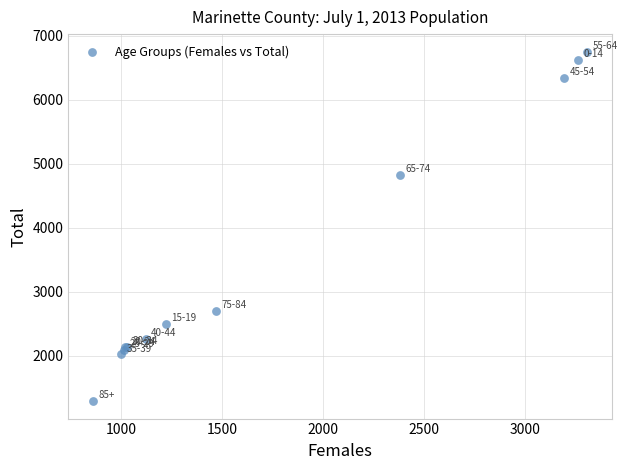

What Y value in the scatter plot is closest to 4019?

4825